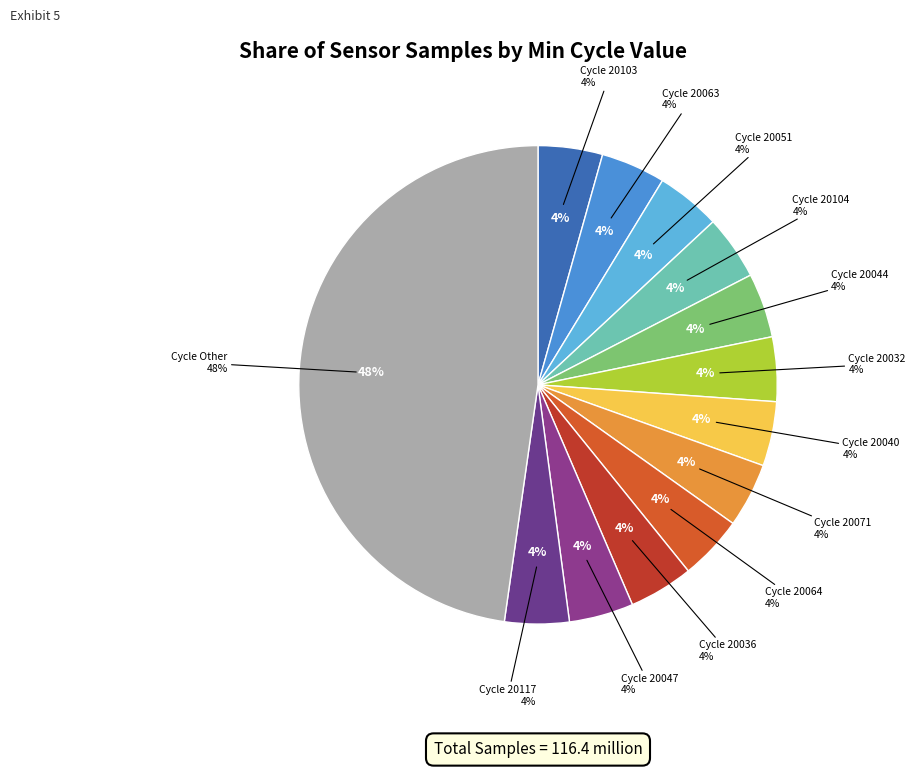

Does 20047 represent more than half of the total?

No